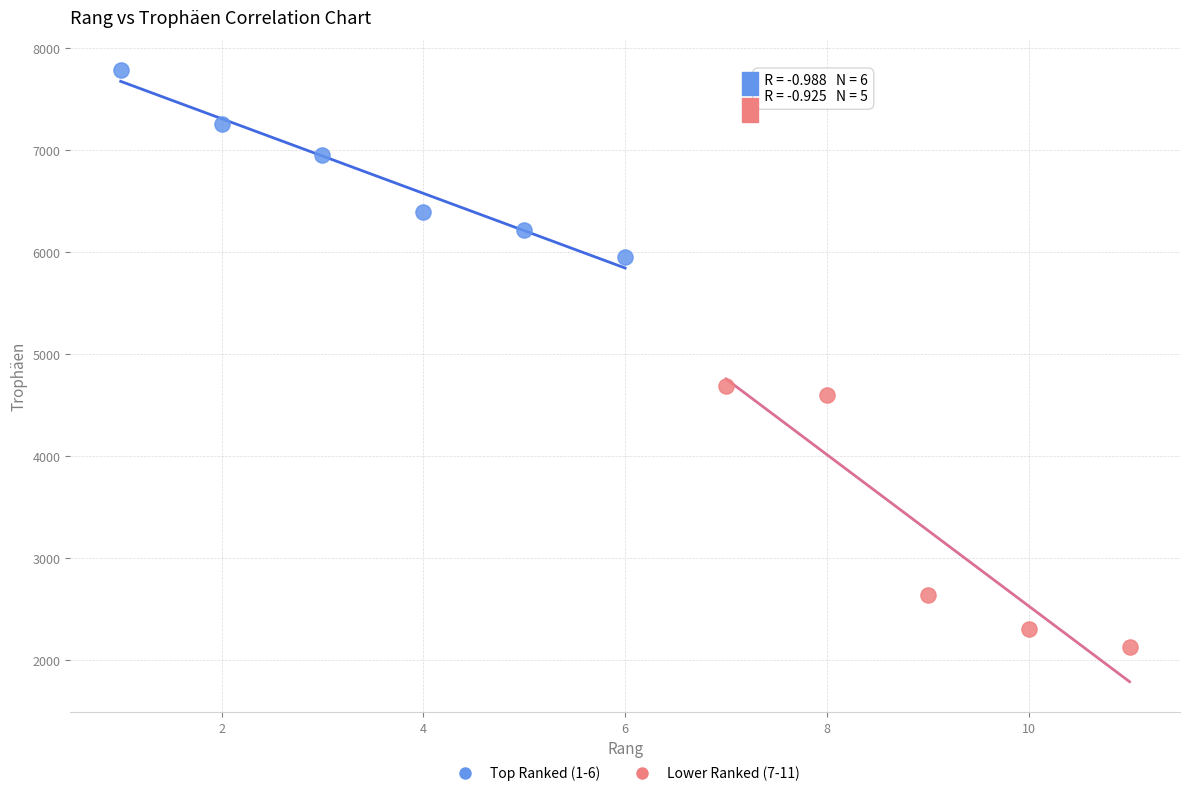

Which series has the largest Y range (max minus min)?

Lower Ranked (7-11)